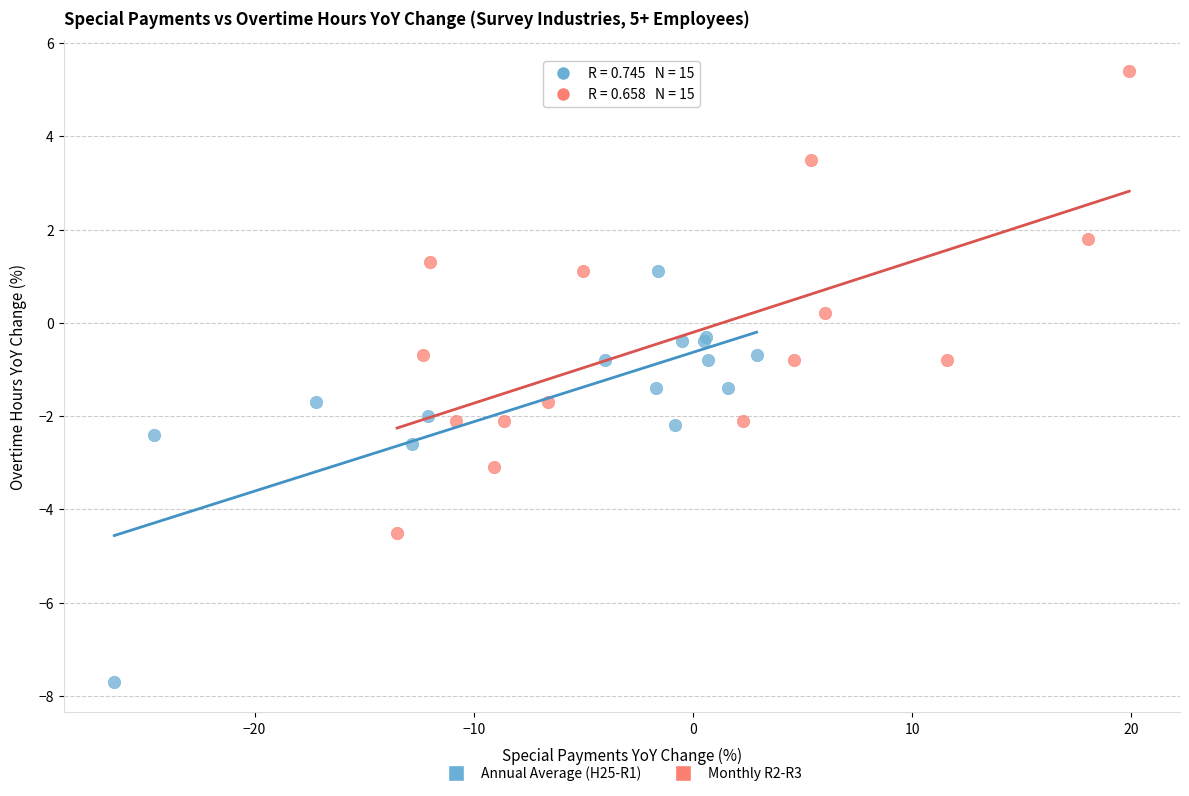

Which series has the widest spread of Y values?

Monthly R2-R3